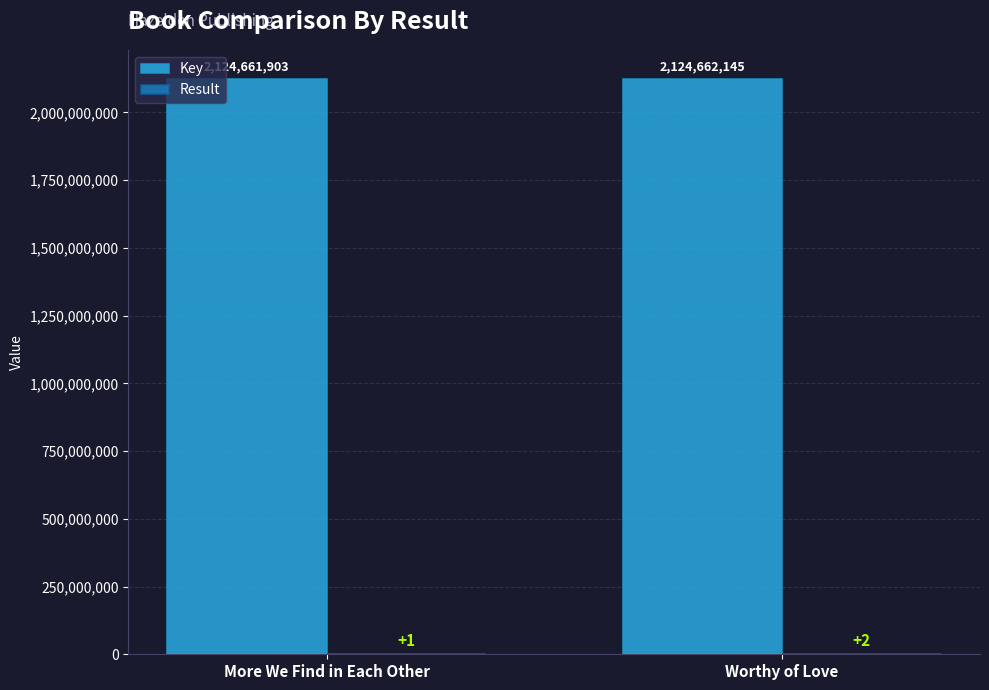

Are the bars grouped side by side (vs. stacked)?

Yes